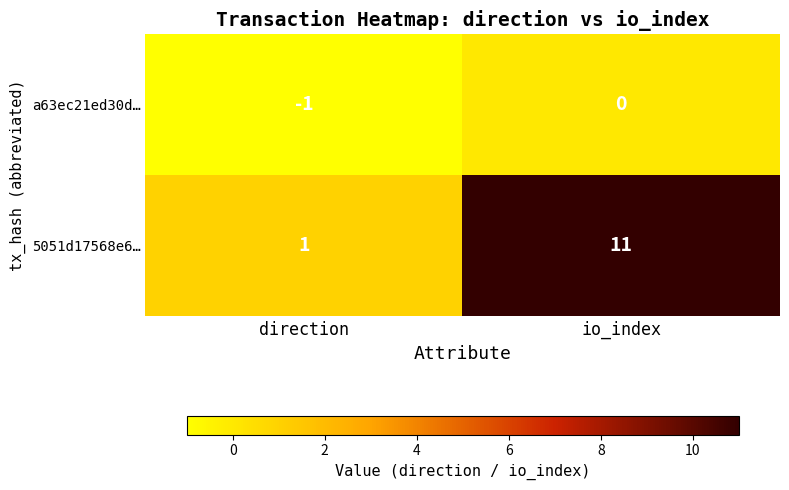

Reading right to left, extract all data points from this chart.

a63ec21ed30d…: 0	-1
5051d17568e6…: 11	1